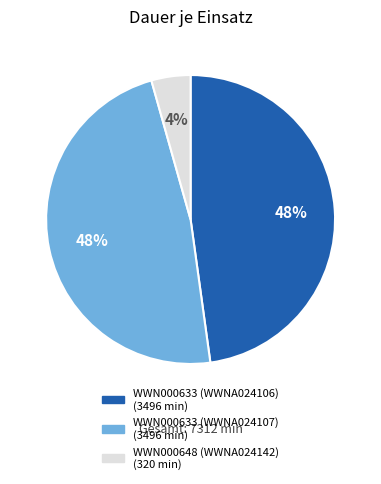

To the nearest percent, what is the average slice percentage?

33%